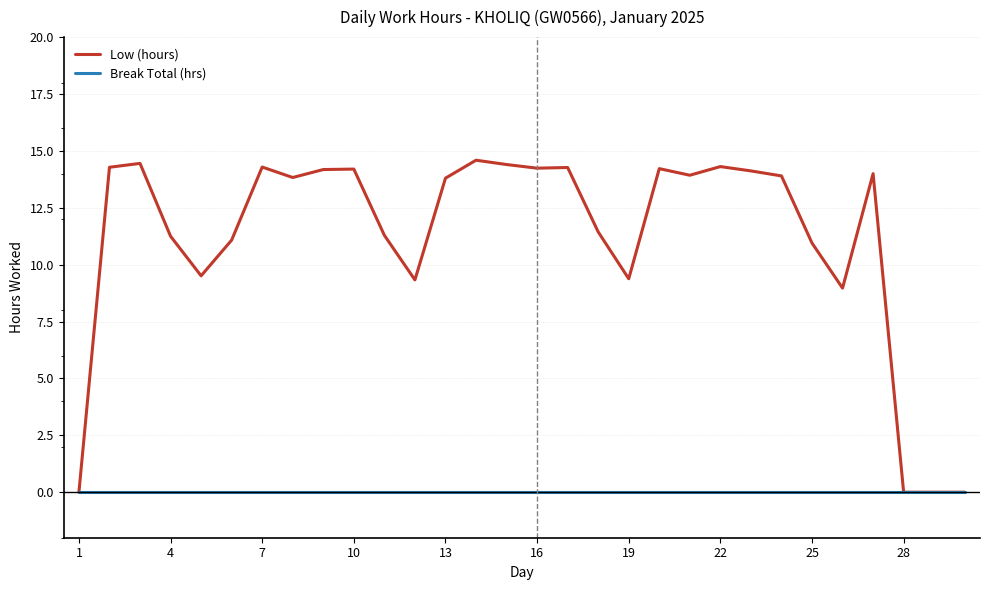

How many distinct data groups are displayed?

2